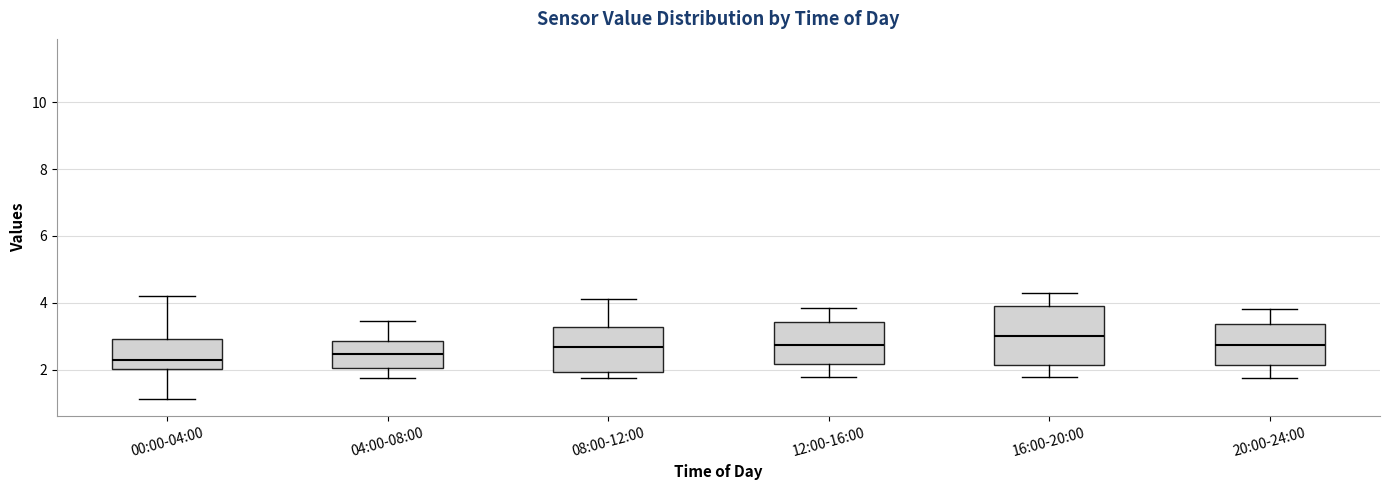

Reading left to right, transcribe this box plot: for each box, give where its median line is, the range the box spans, and where its two whiskers end, as read against the y-axis. The values are not printed on the chart, so give them approximately, as read against the axis.

00:00-04:00: median 2.4, box 2.0 to 3.0, whiskers 1.2 to 4.2
04:00-08:00: median 2.4, box 2.0 to 2.8, whiskers 1.8 to 3.4
08:00-12:00: median 2.6, box 2.0 to 3.2, whiskers 1.8 to 4.2
12:00-16:00: median 2.8, box 2.2 to 3.4, whiskers 1.8 to 3.8
16:00-20:00: median 3.0, box 2.2 to 4.0, whiskers 1.8 to 4.4
20:00-24:00: median 2.8, box 2.2 to 3.4, whiskers 1.8 to 3.8